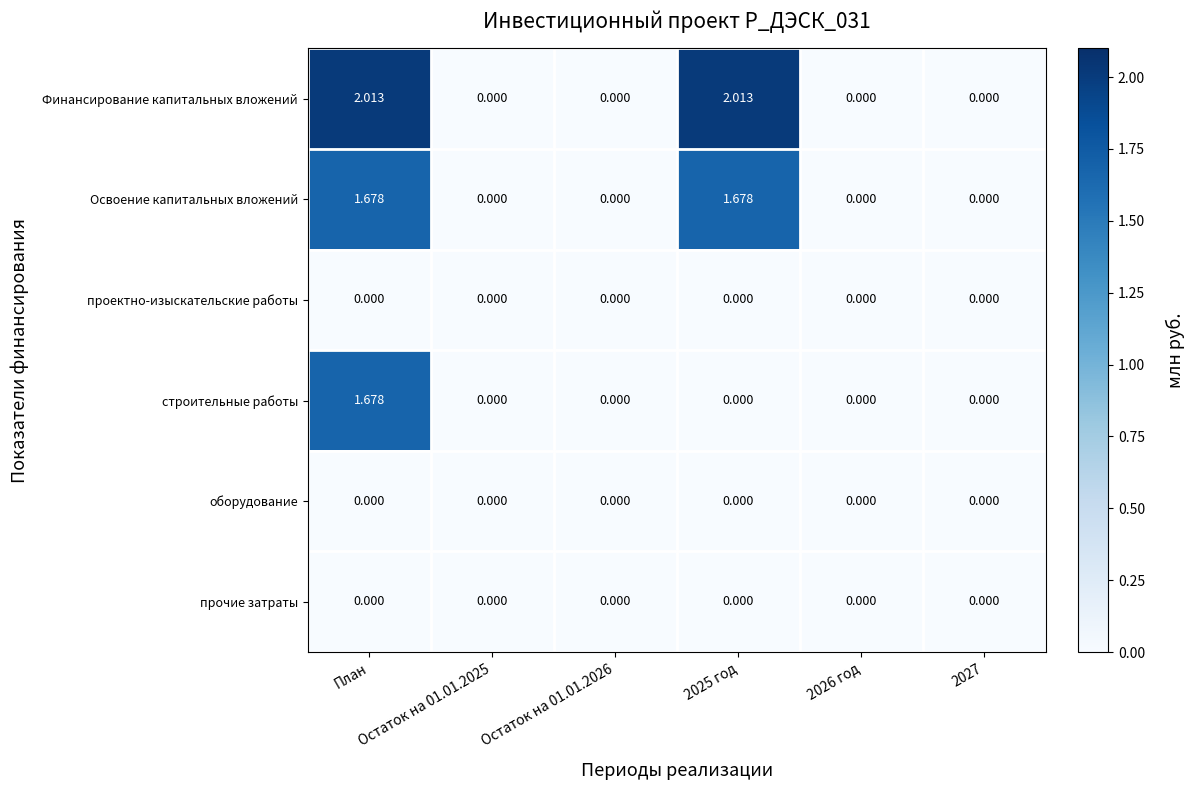

Which series has the largest range (max minus min)?

Финансирование капитальных вложений